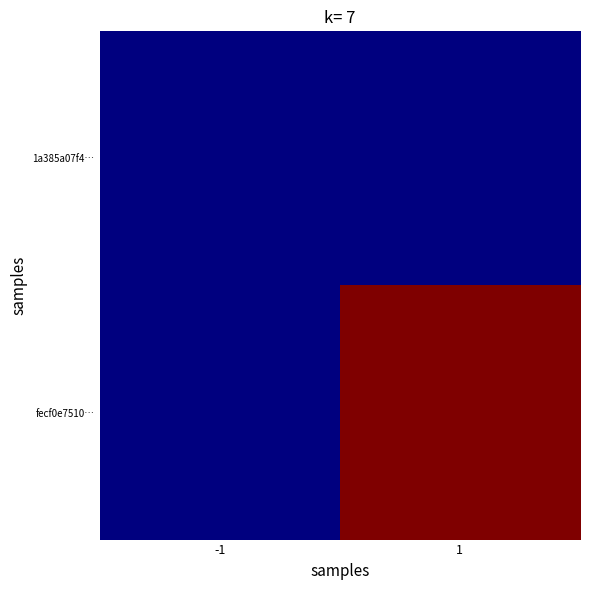

At 1, list the series in order from largest to smallest.

fecf0e7510…, 1a385a07f4…